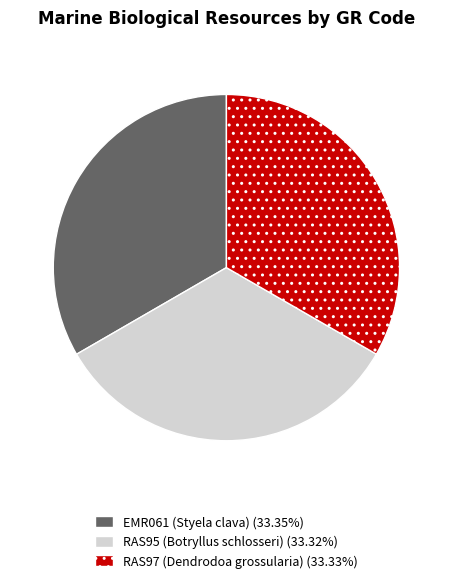

Combined, do RAS95 (Botryllus schlosseri) and EMR061 (Styela clava) account for over 50%?

Yes